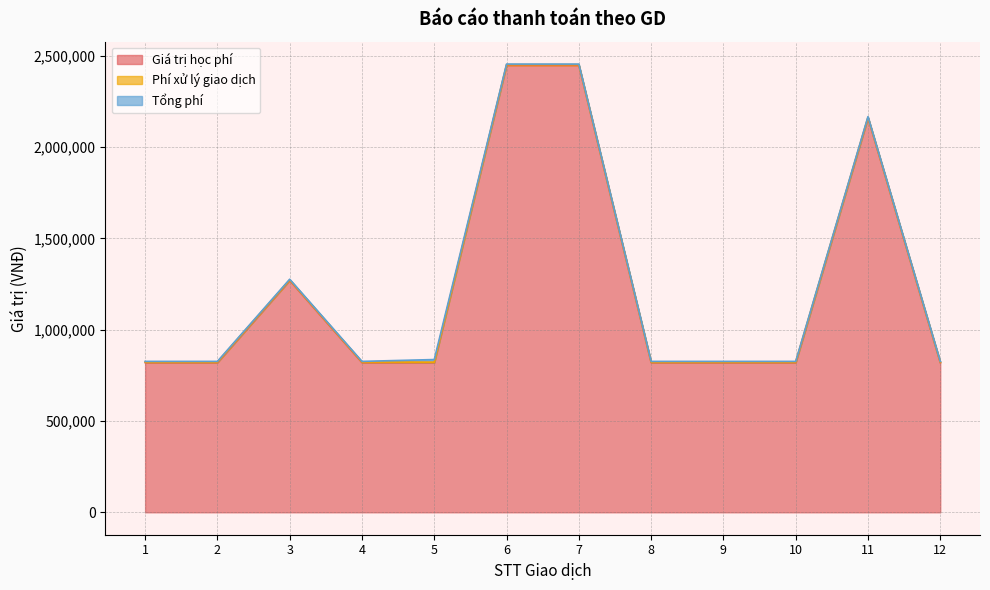

Does the chart have visible grid lines?

Yes